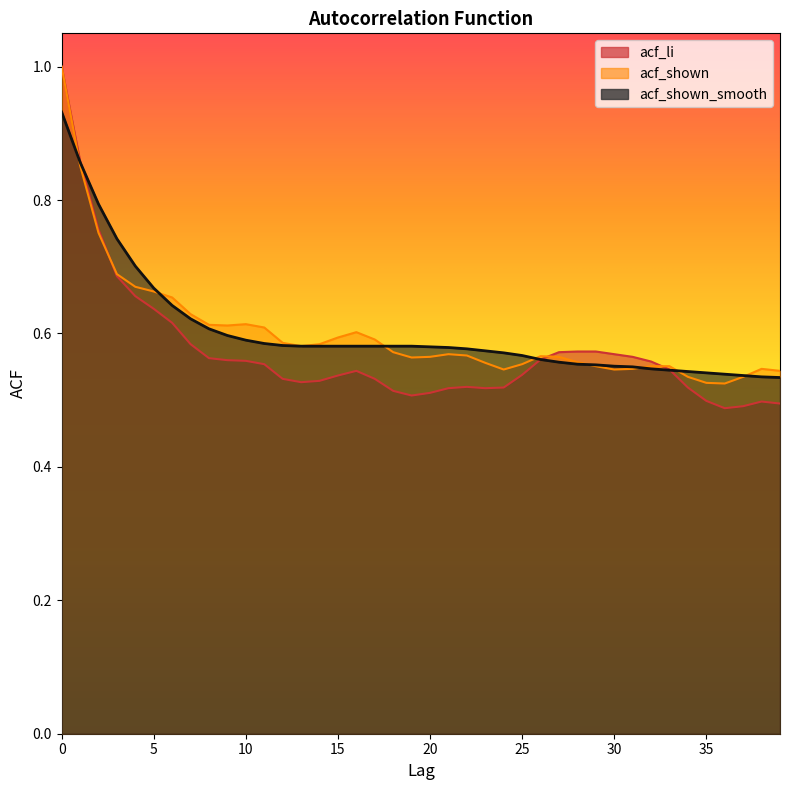

What is the maximum value for acf_shown?

1.0